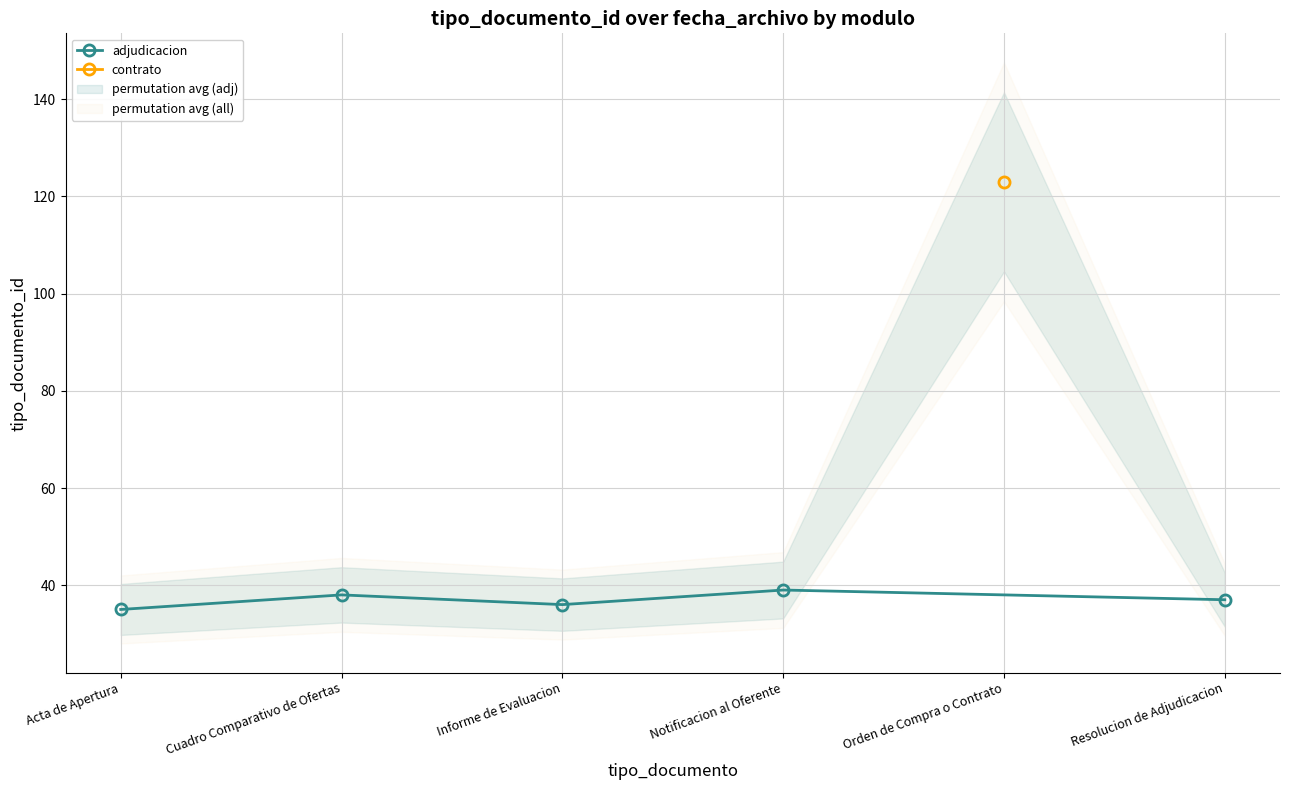

Reading left to right, what are all the values shown in this chart?

35	38	36	39	37